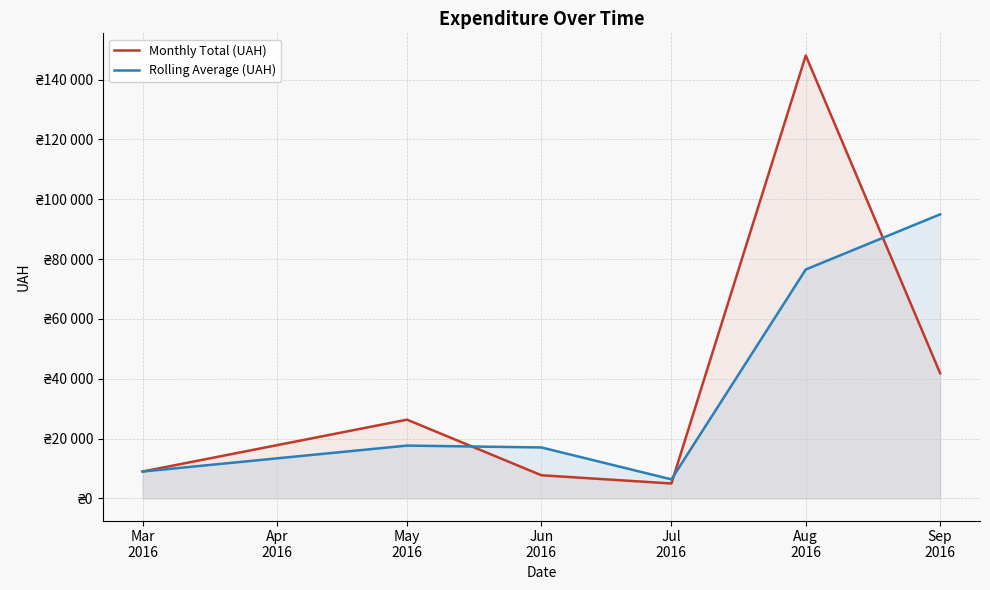

Between Jun
2016 and May
2016, which is larger?

May
2016